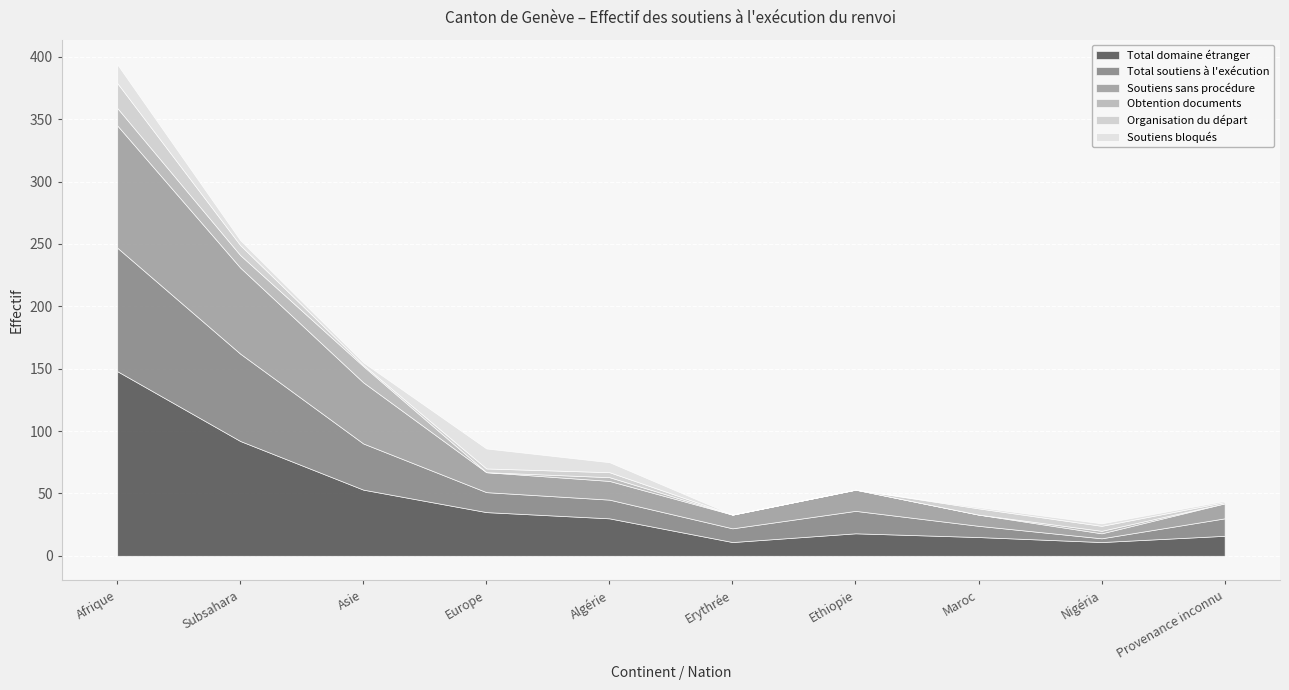

In Total soutiens à l'exécution, how many points are higher than both neighbors (excluding endpoints)?

1